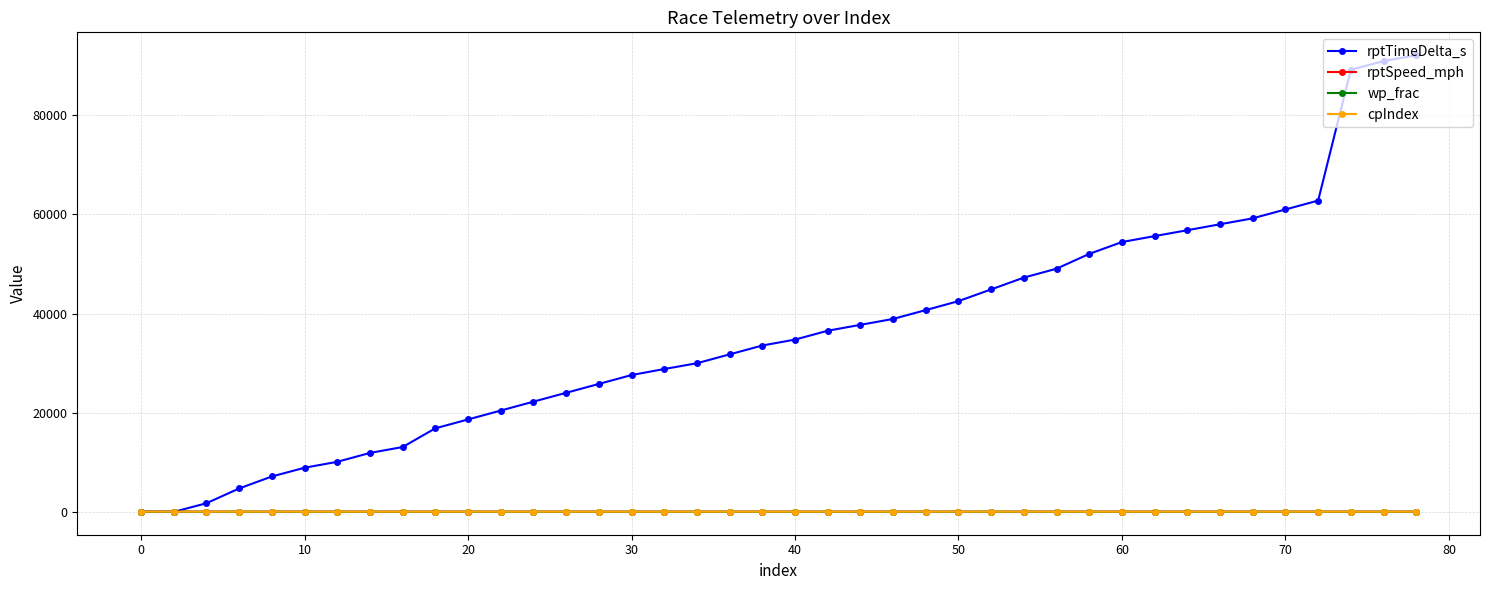

What is the value of the wp_frac point at the 23rd from the left?

0.4